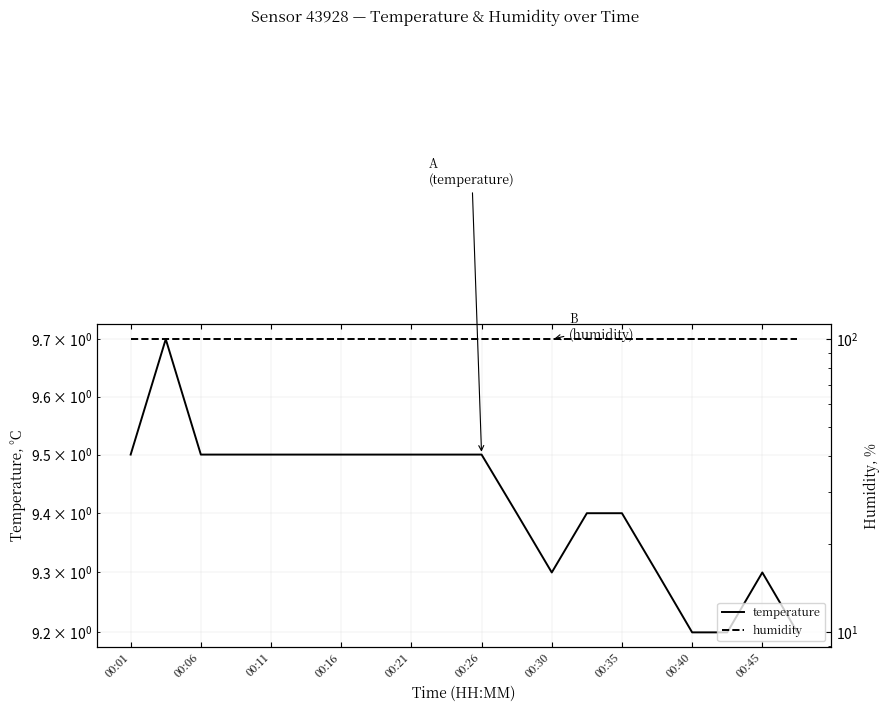

Reading left to right, what are all the values shown in this chart?

temperature: 9.5	9.7	9.5	9.5	9.5	9.5	9.5	9.5	9.5	9.5	9.5	9.4	9.3	9.4	9.4	9.3	9.2	9.2	9.3	9.2
humidity: 99.9	99.9	99.9	99.9	99.9	99.9	99.9	99.9	99.9	99.9	99.9	99.9	99.9	99.9	99.9	99.9	99.9	99.9	99.9	99.9